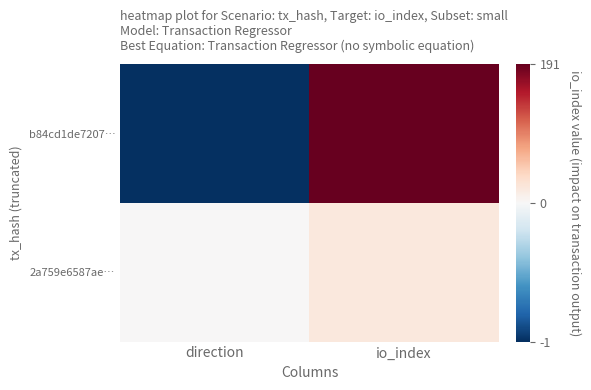

Which label corresponds to the largest value in the chart?

io_index